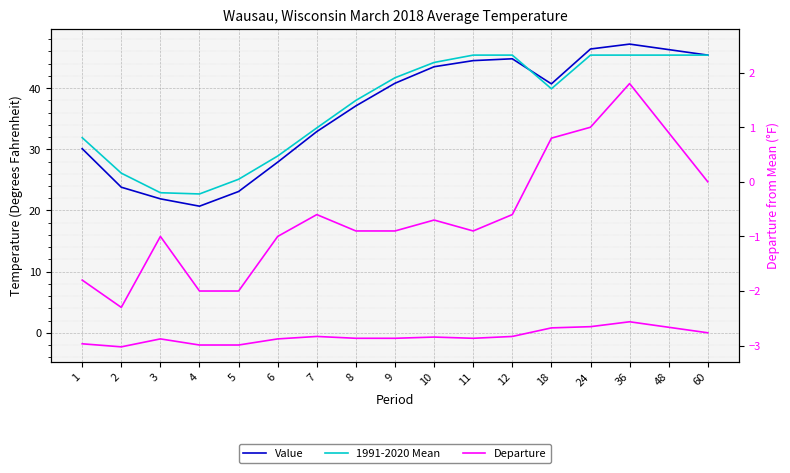

Is the value of Departure at 36 greater than the value of 1991-2020 Mean at 10?

No